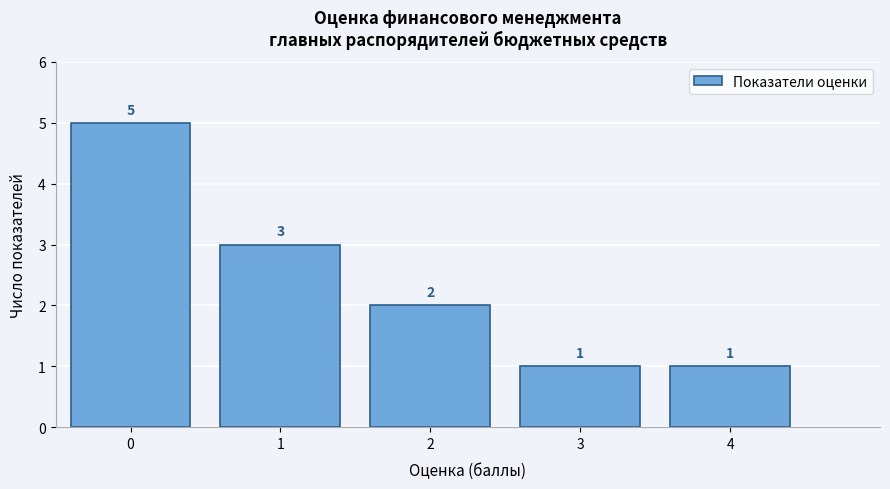

Reading left to right, extract all data points from this chart.

5	3	2	1	1